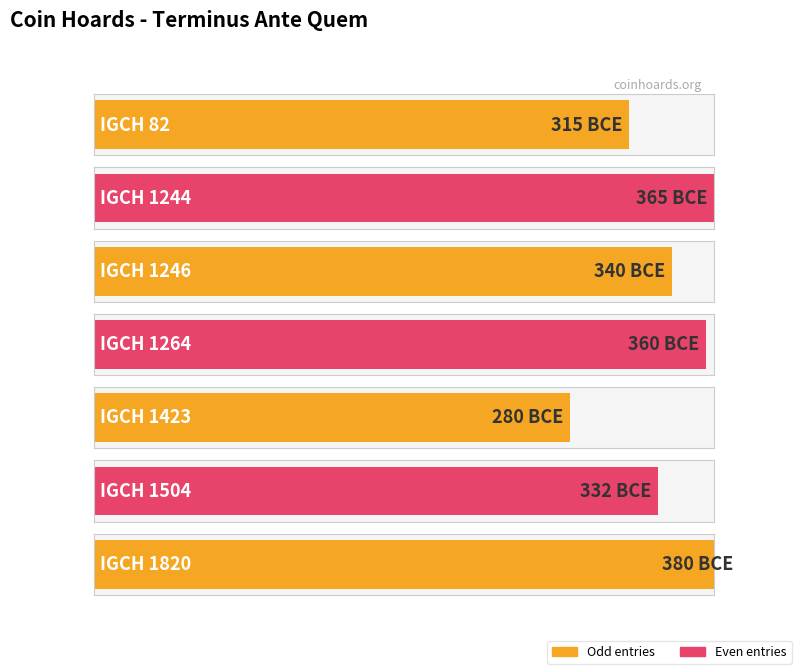

What is the smallest value displayed?

-380